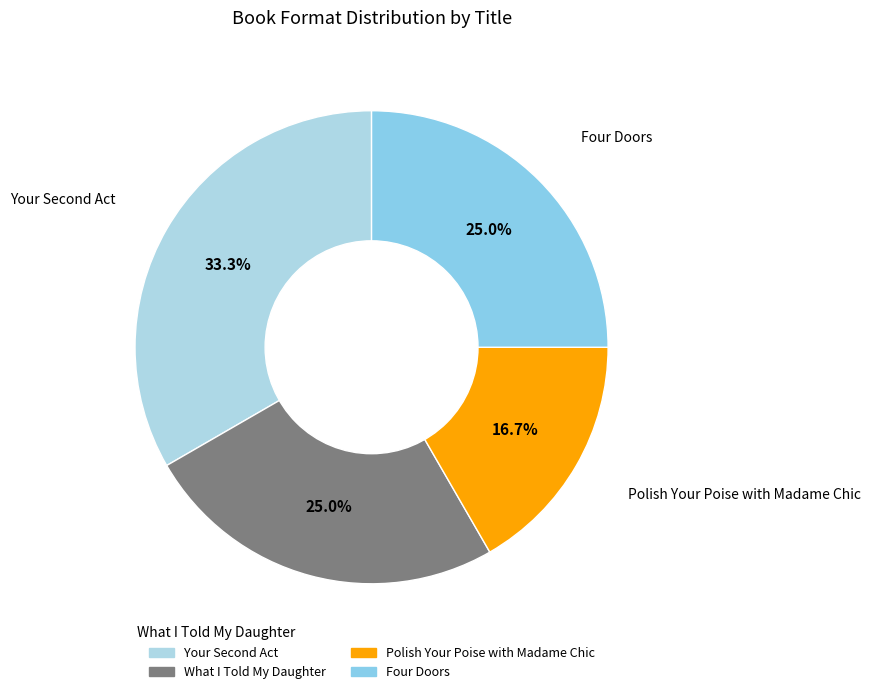

To the nearest percent, what is the average slice percentage?

25%